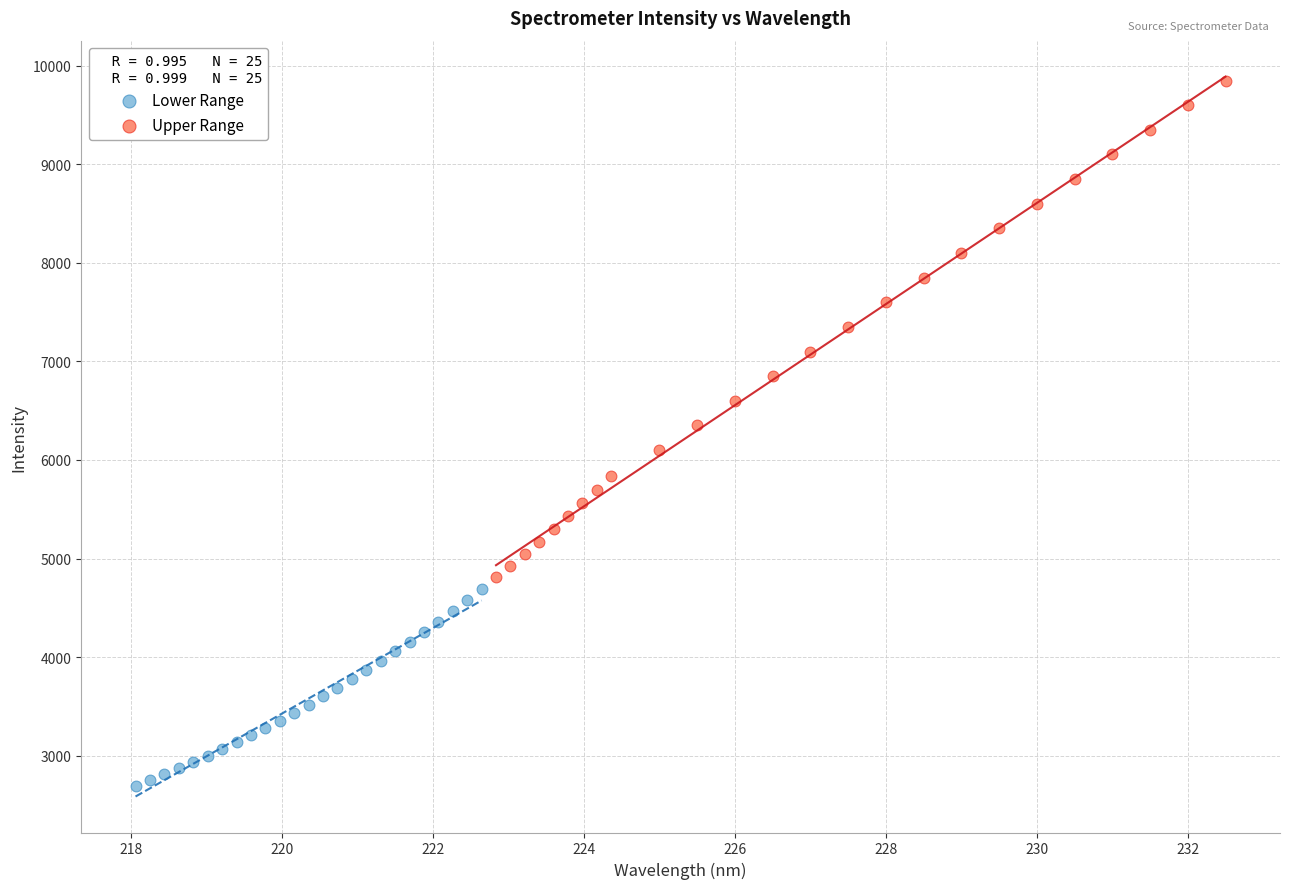

Which series has the widest spread of Y values?

Upper Range